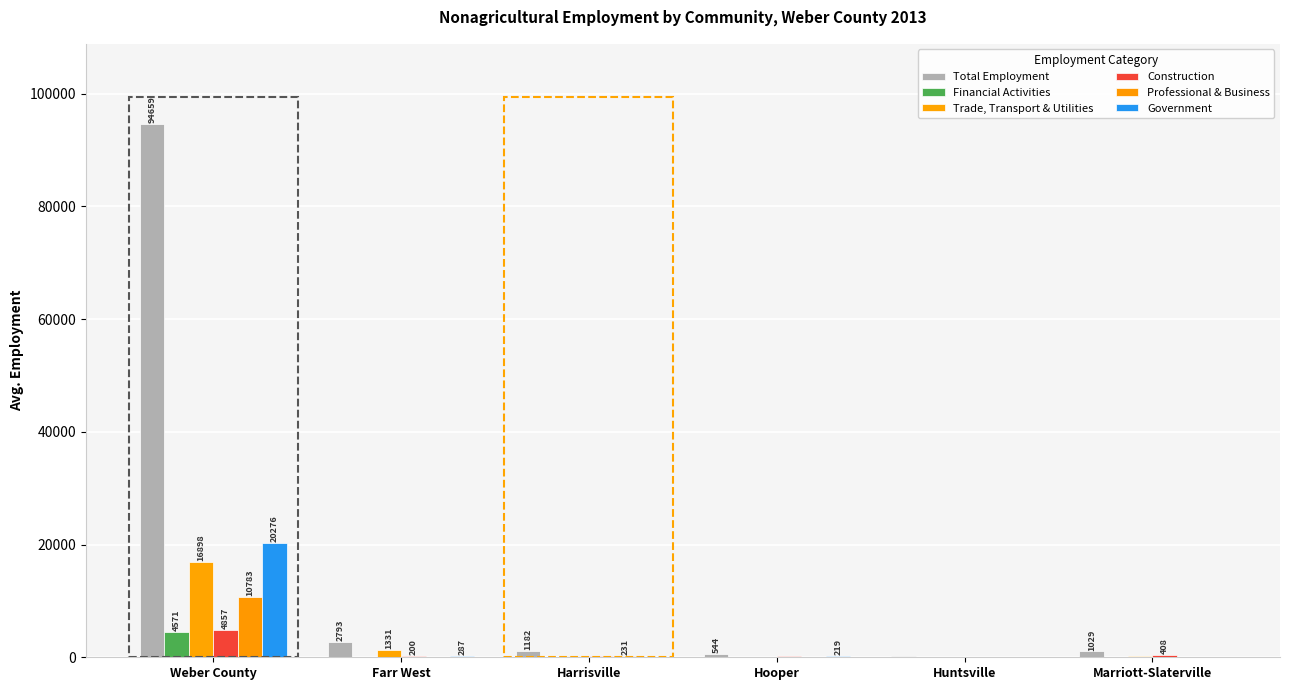

How many groups of bars are there?

6